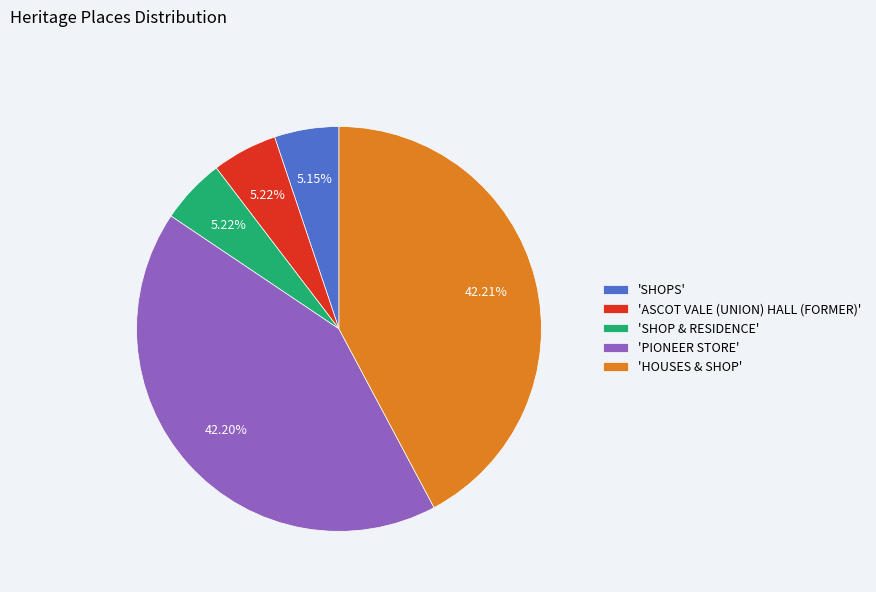

Which has a higher value, 'ASCOT VALE (UNION) HALL (FORMER)' or 'PIONEER STORE'?

'PIONEER STORE'